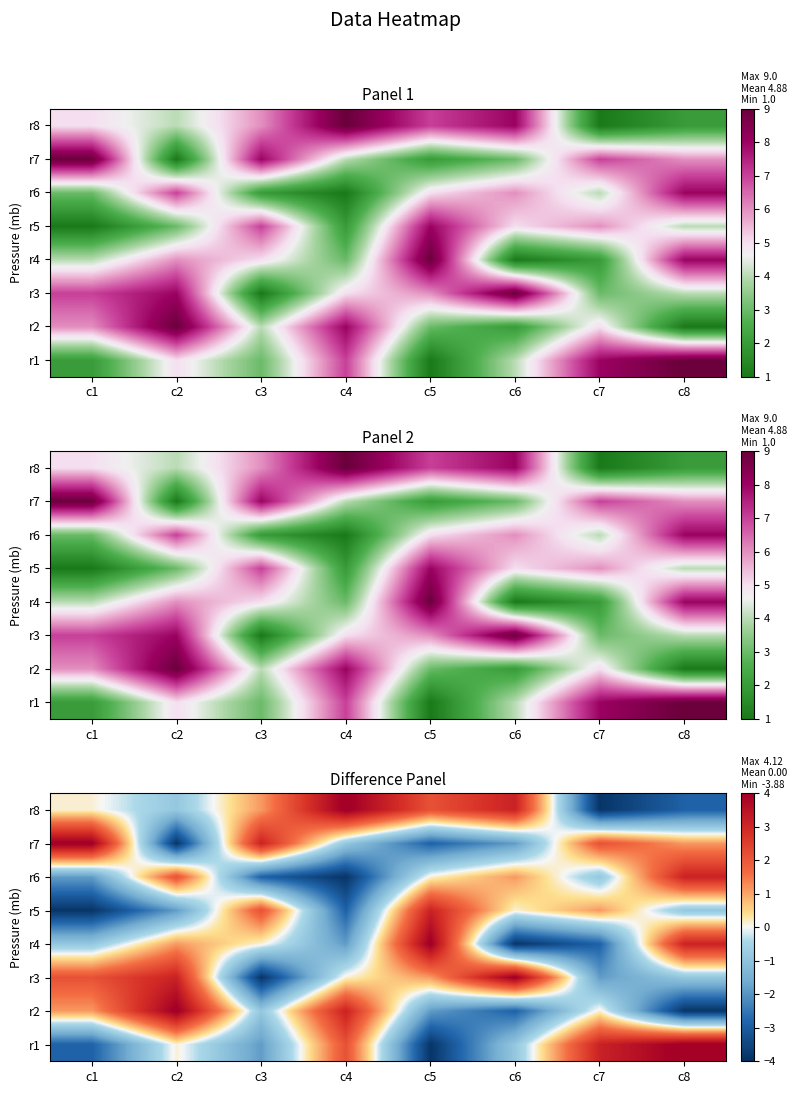

What is the maximum value for r4?

4.1